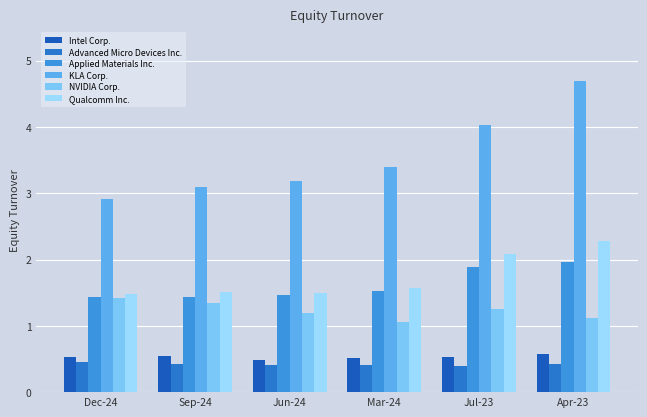

Count the number of categories in the chart.

6